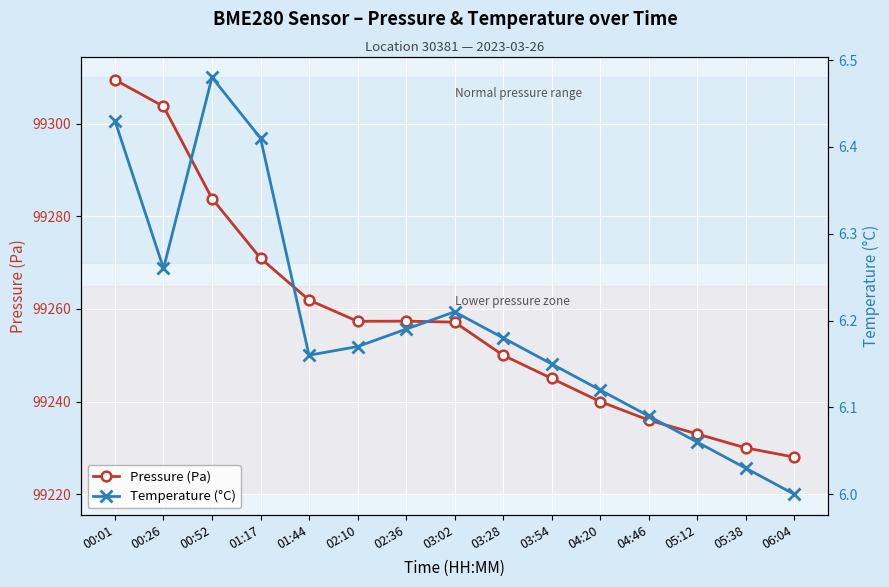

Is the value of Temperature (°C) at 00:26 greater than the value of Pressure (Pa) at 03:28?

No